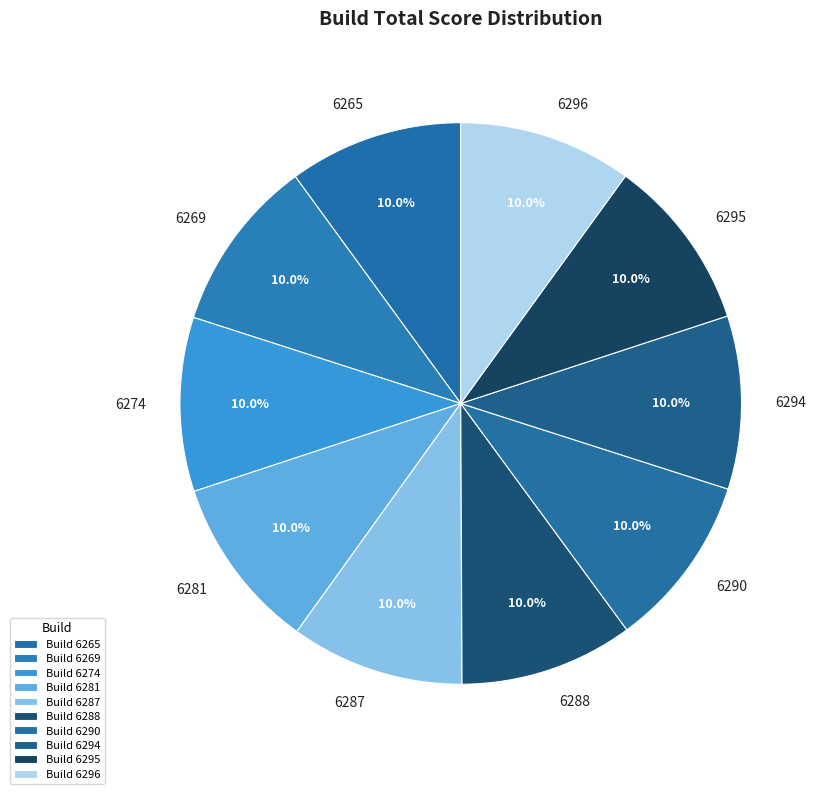

What is the ratio of the value at 6287 to the value at 6296?

1.0